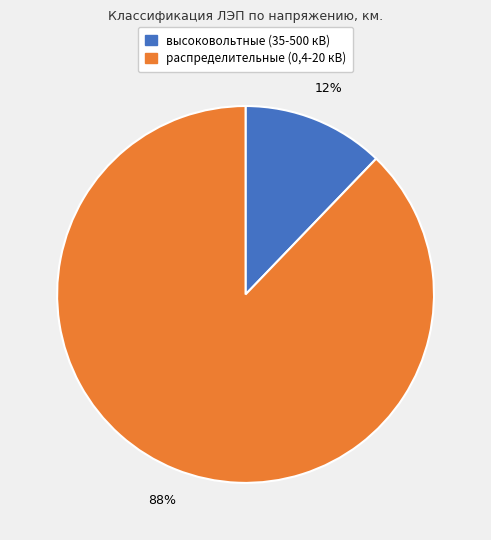

Count the number of slices in the pie.

2